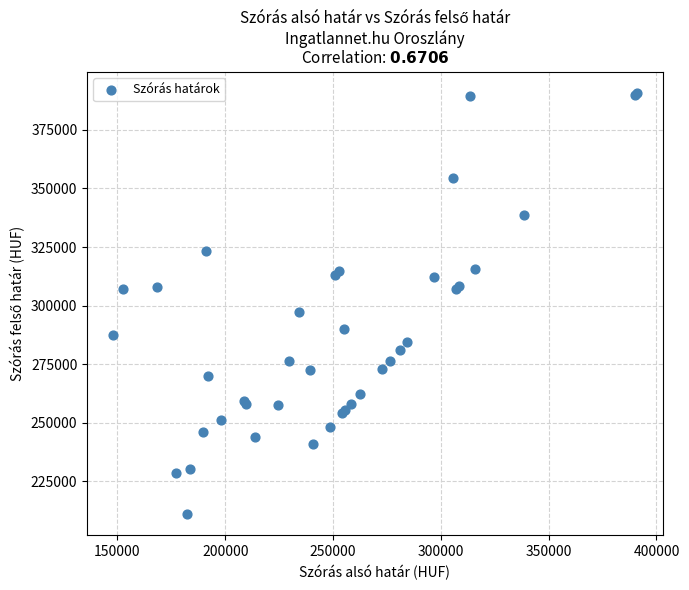

What Y value in the scatter plot is closest to 300861?

297219